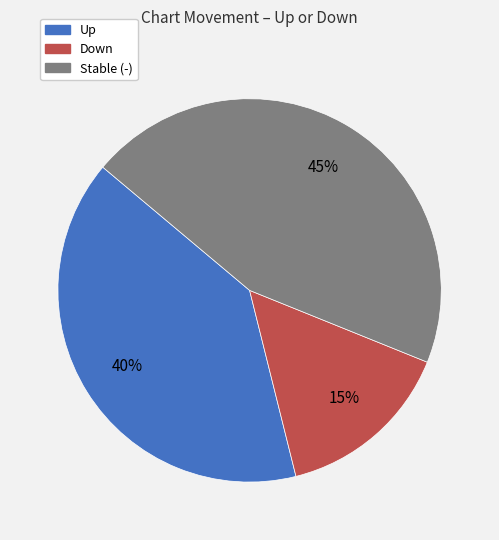

Does any single category account for the majority?

No